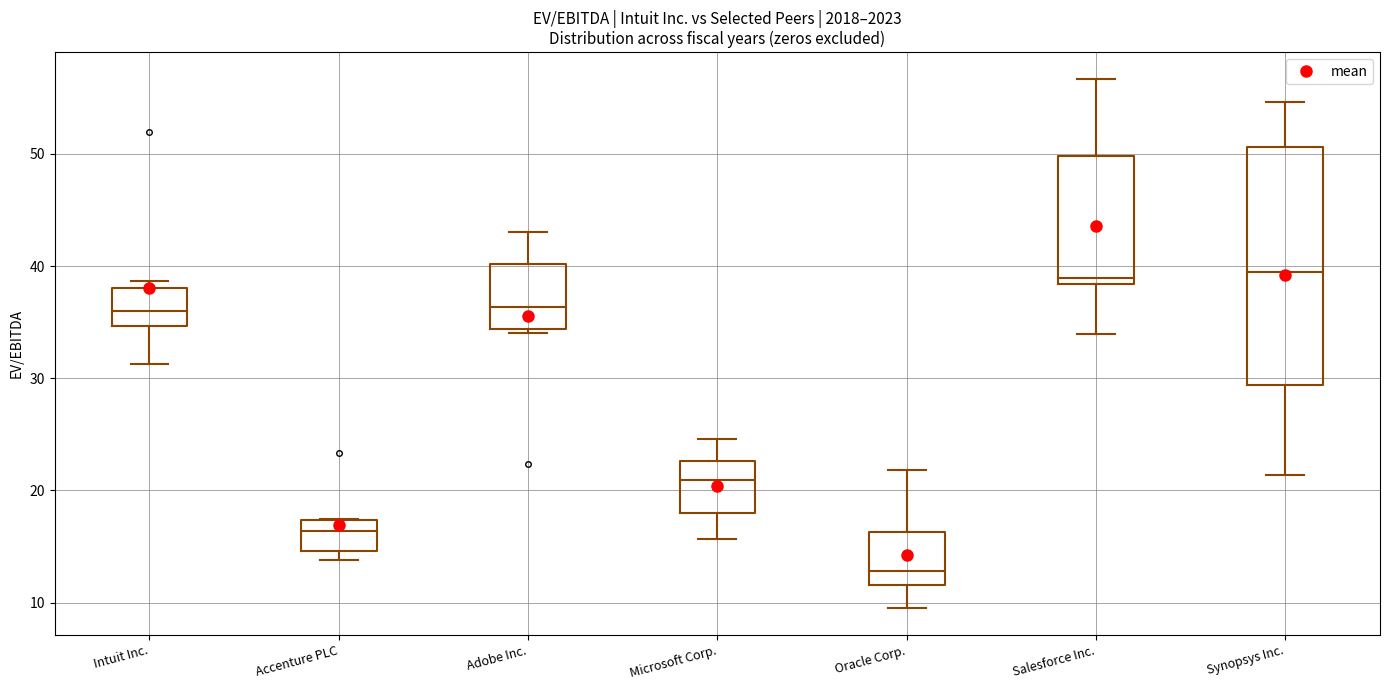

Which box has the lowest median line?

Oracle Corp.